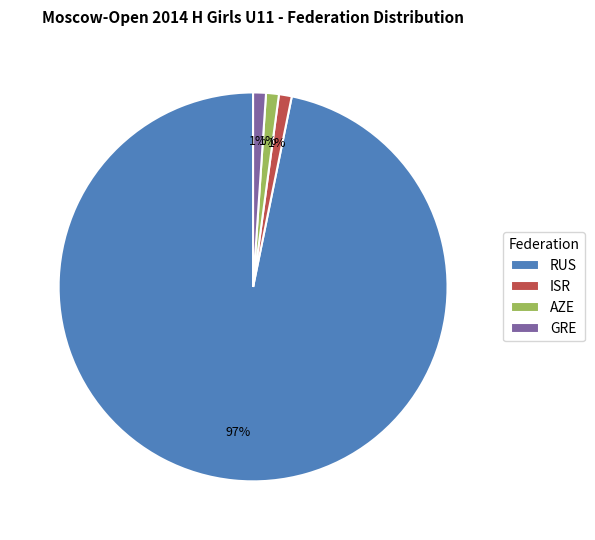

What is the largest slice in the pie chart?

RUS